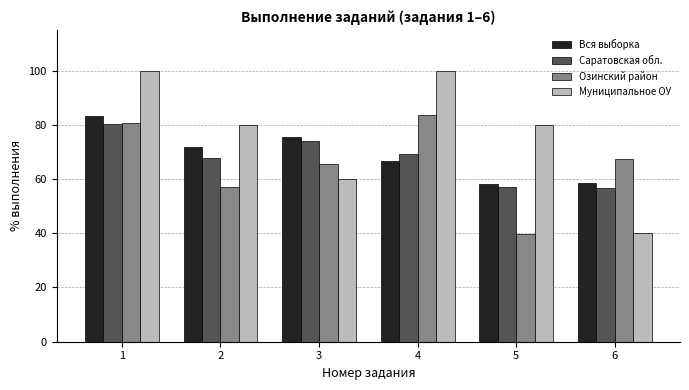

What is the value of the Муниципальное ОУ bar at the 1st from the left?

100.0